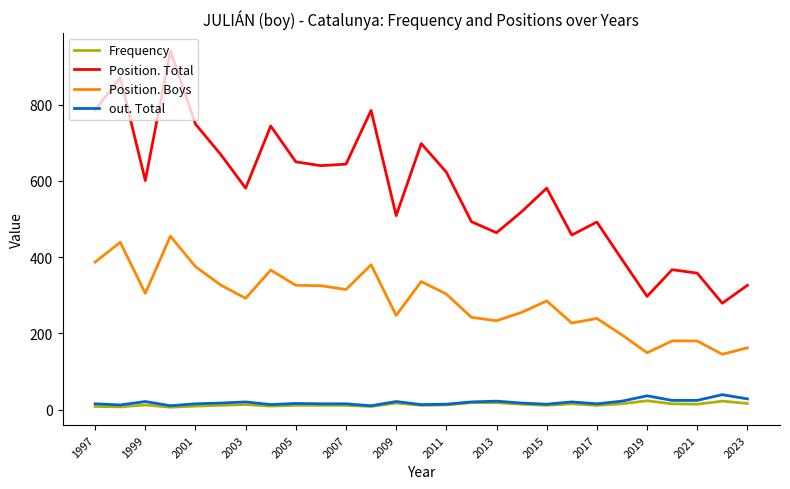

Which series has the largest total across all categories?

Position. Total